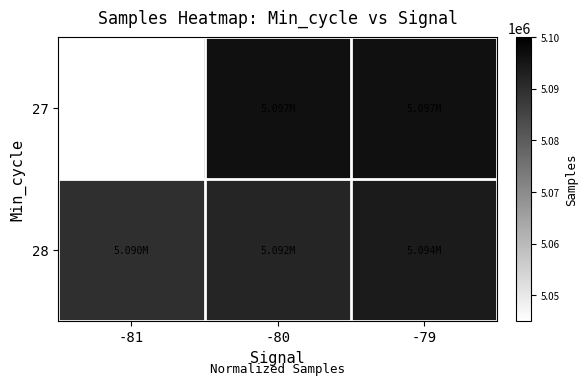

The value of 27 at -80 is 7907377.3. True or false?

False